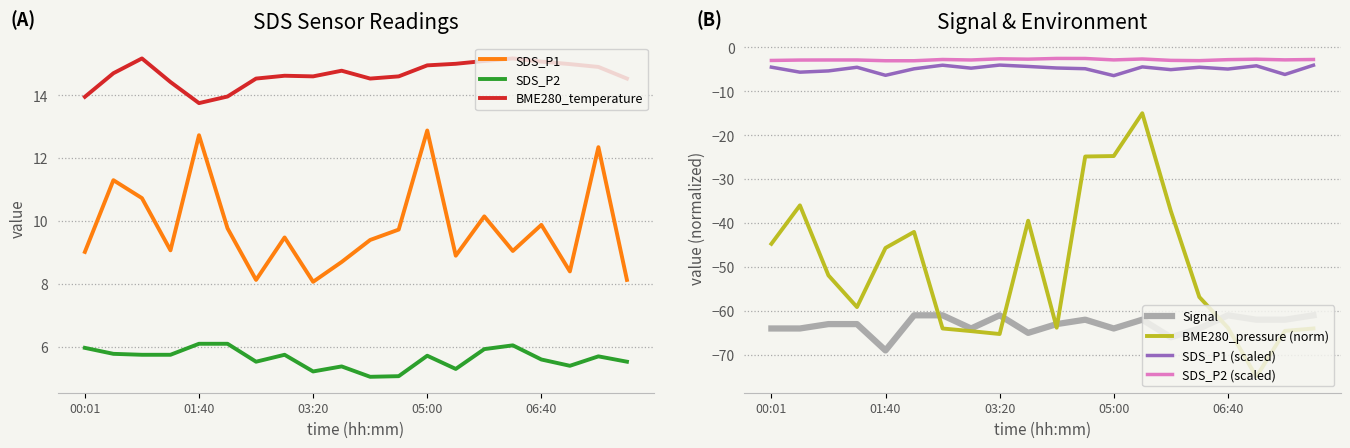

How many data points in Signal are above -63?

9